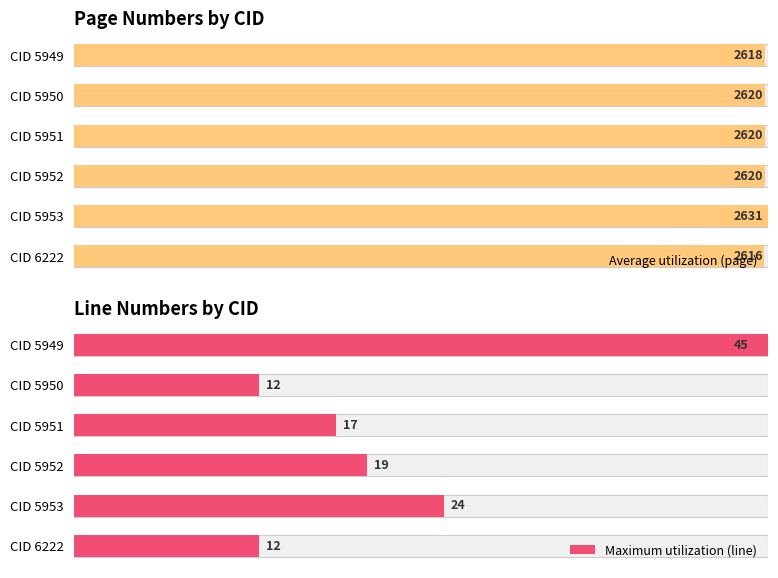

Rank the series by their average value, from highest to lowest.

Average utilization (page), Maximum utilization (line)